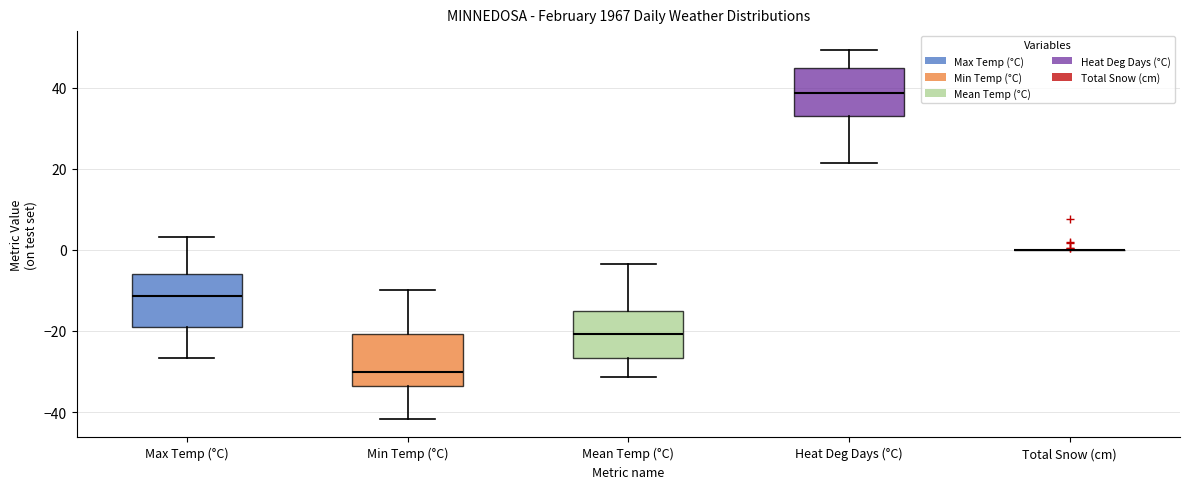

Where does the upper whisker of the box for Max Temp (°C) end on the y-axis? The values are not printed on the chart, so give them approximately, as read against the axis.

4